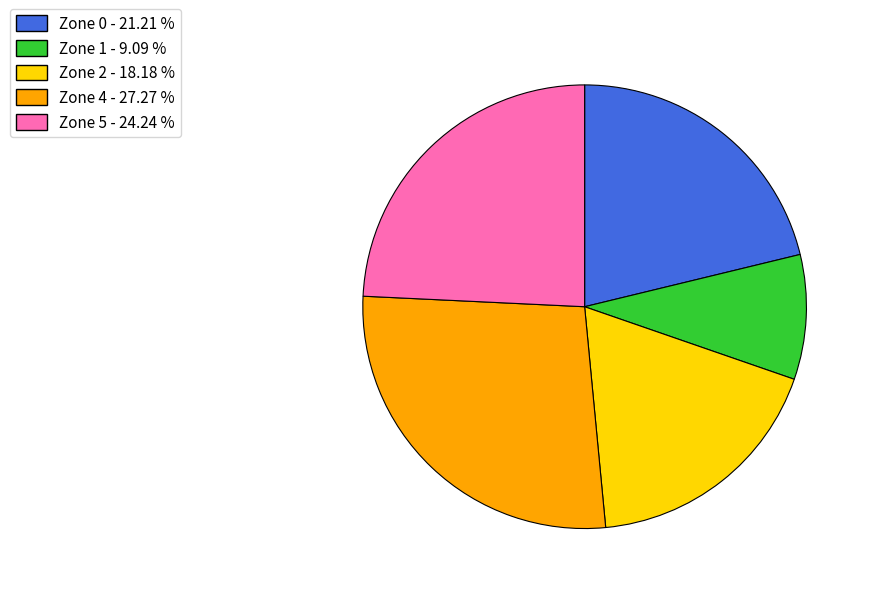

Is it true that Zone 5 is 24% of the pie?

True